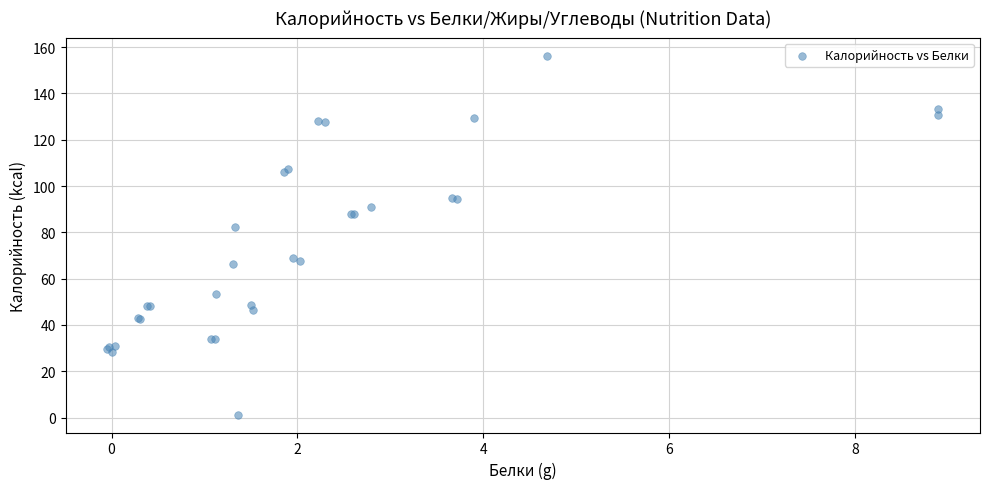

What Y value in the scatter plot is closest to 78?

82.1